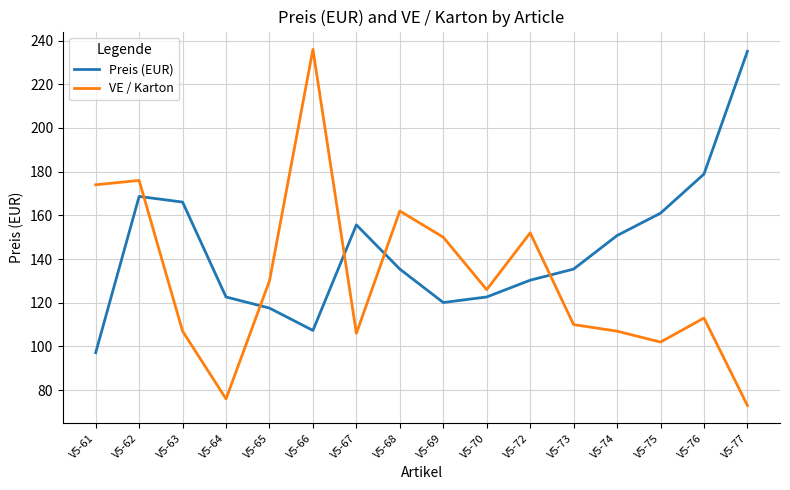

List the series in order of their overall mean, highest first.

Preis (EUR), VE / Karton